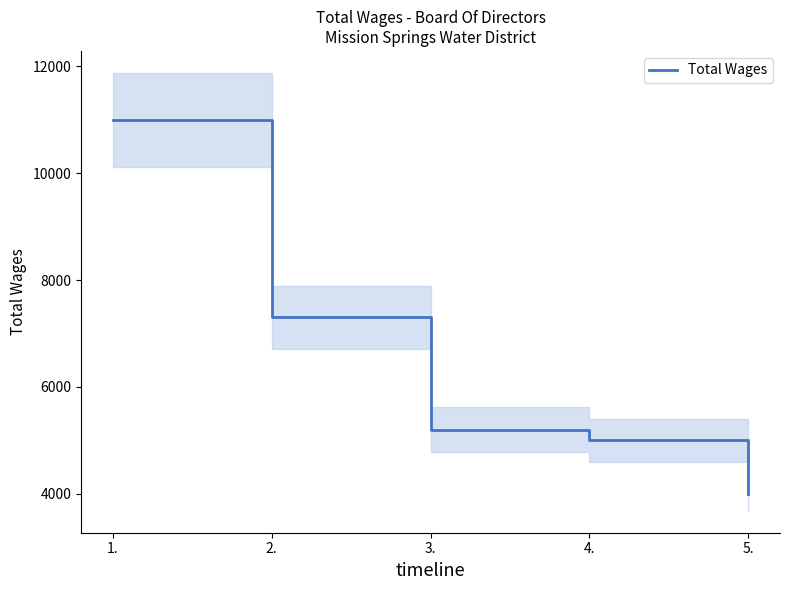

What is the difference between the second highest and second lowest values?

2300